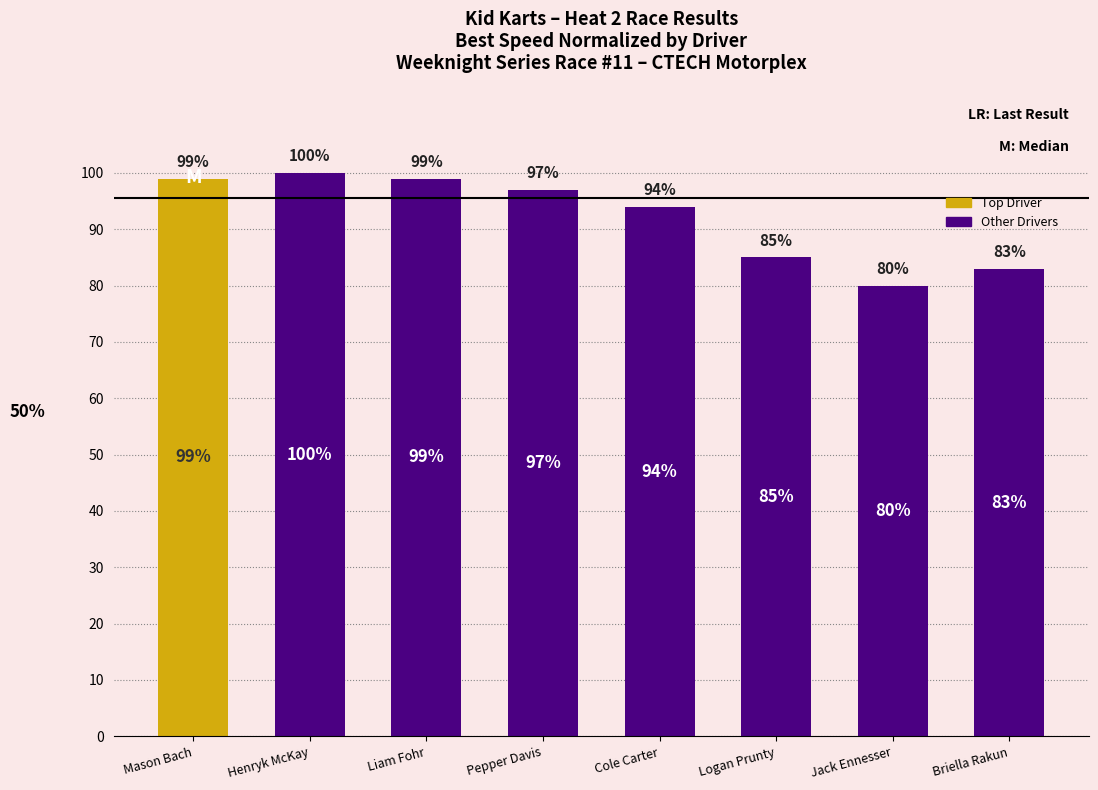

How many categories are shown in the chart?

8